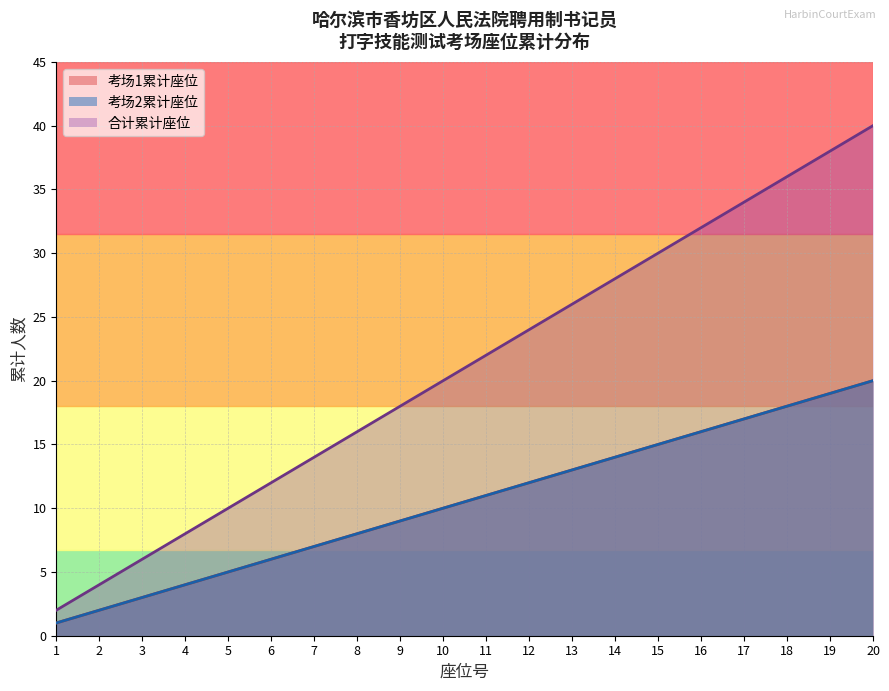

What is the difference between the maximum and minimum values in the 考场2座位数 series?

19